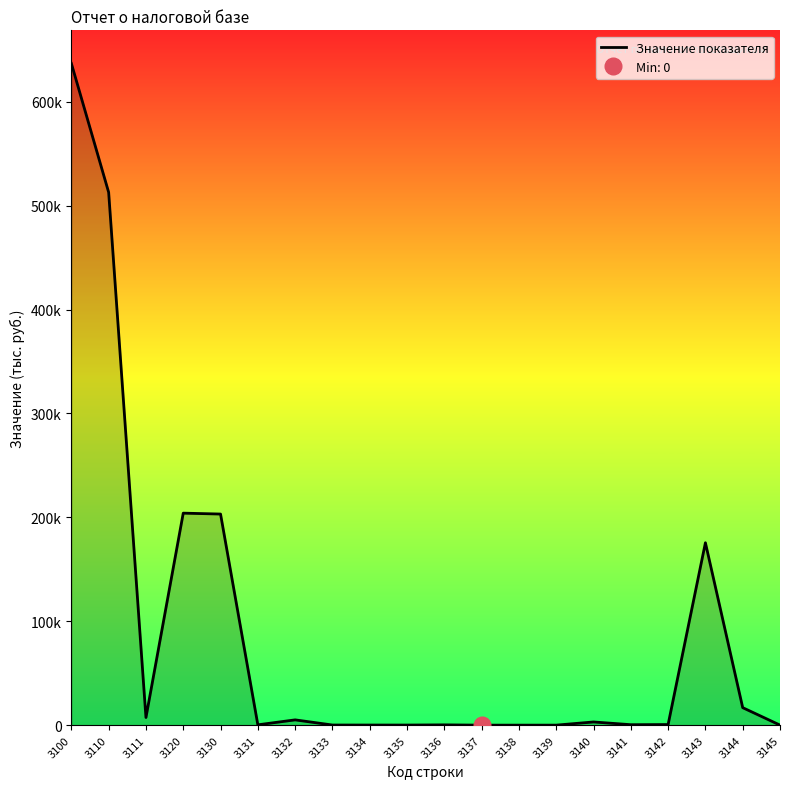

What is the sum of the values at 3138 and 3111?

7364